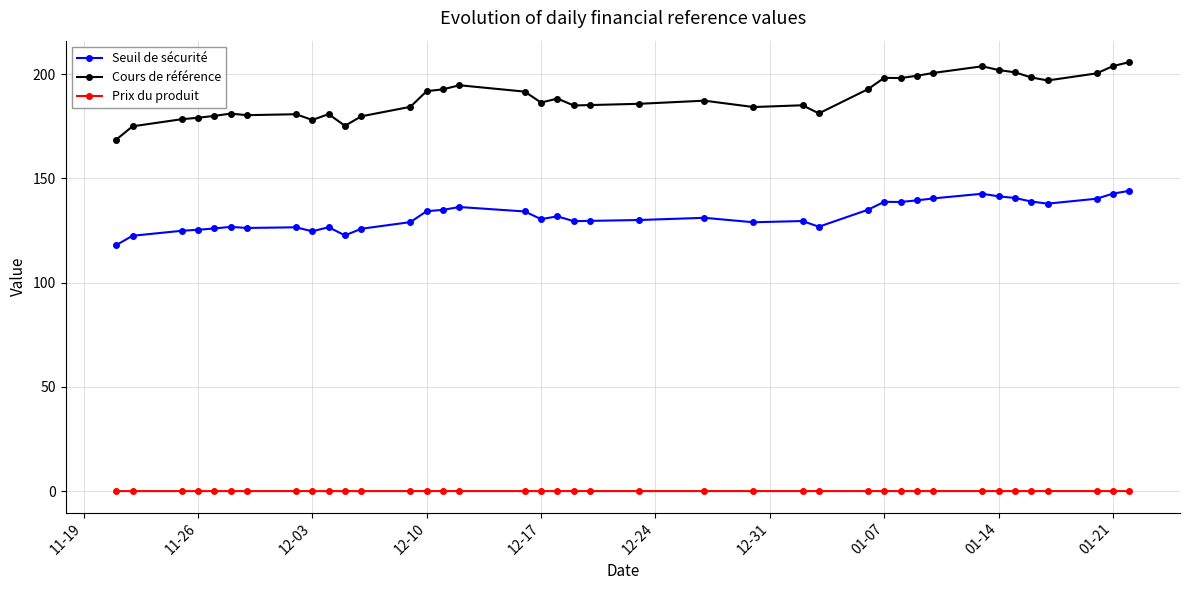

Which series has the largest range (max minus min)?

Cours de référence